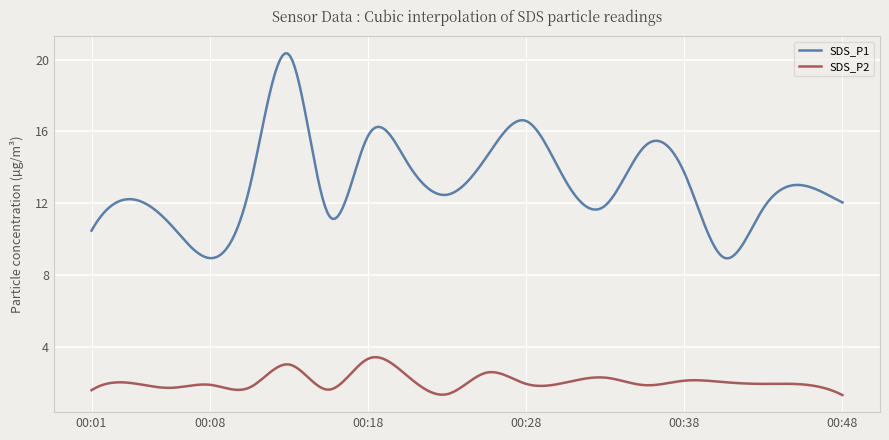

What is the difference between the maximum and minimum values in the SDS_P2 series?

2.1